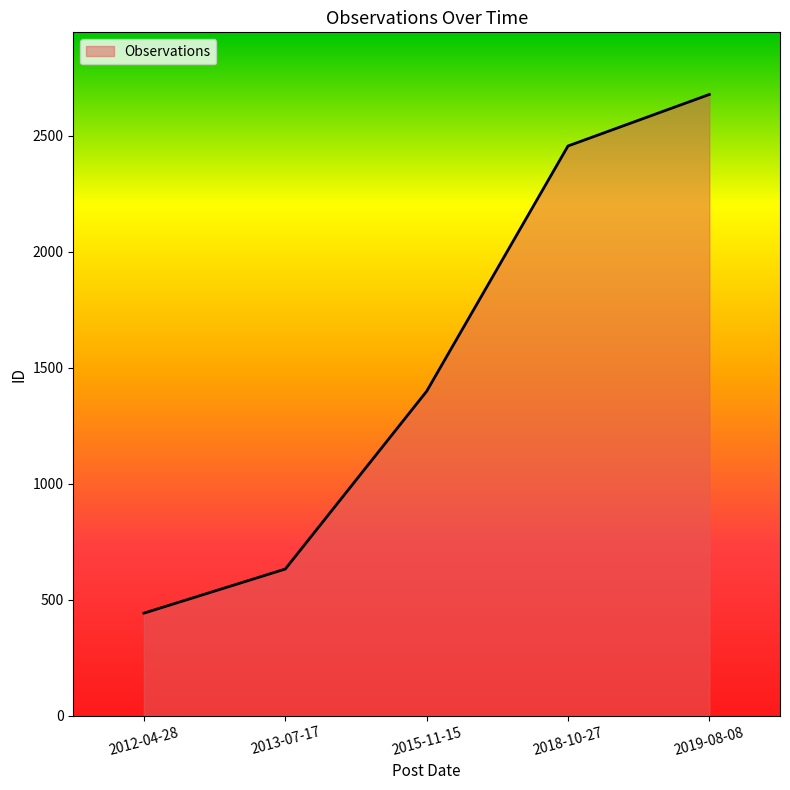

What is the change in value from 2012-04-28 to 2013-07-17?

+190